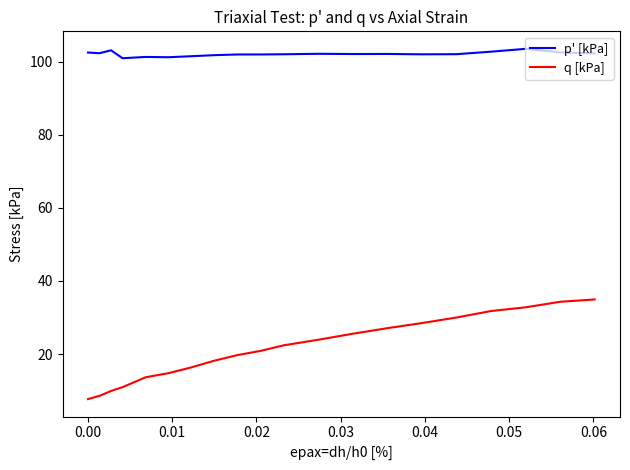

True or false: p' [kPa] and q [kPa] intersect in this chart.

False